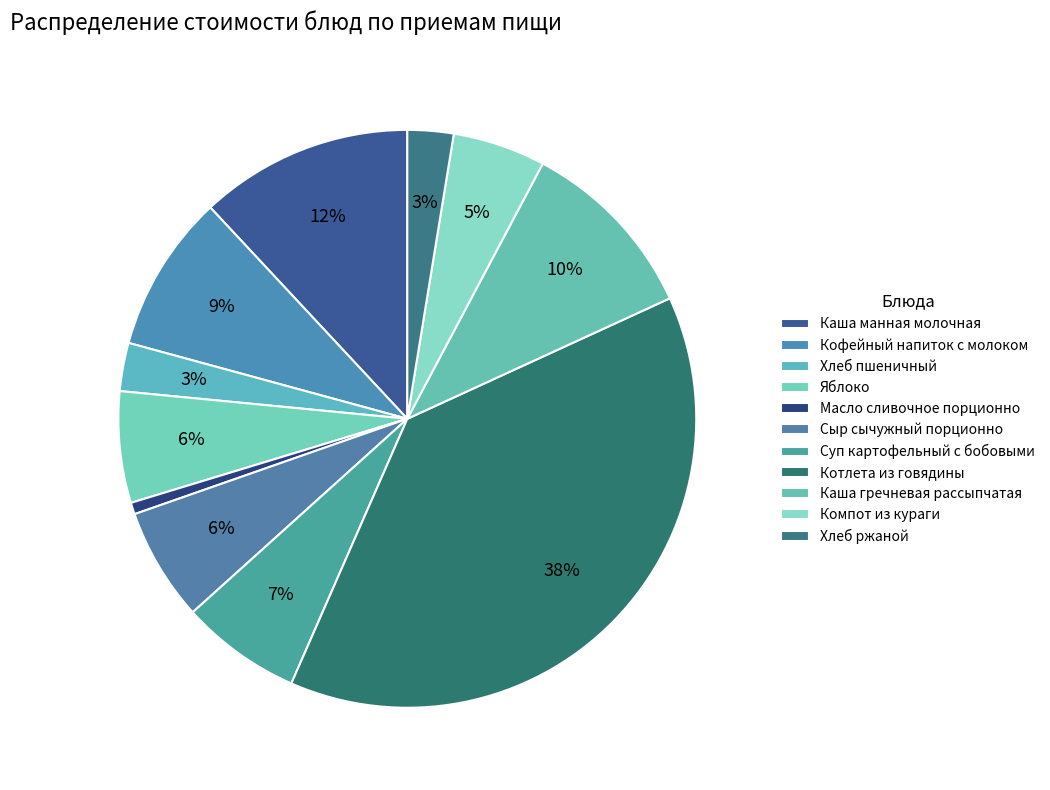

Does any single category account for the majority?

No